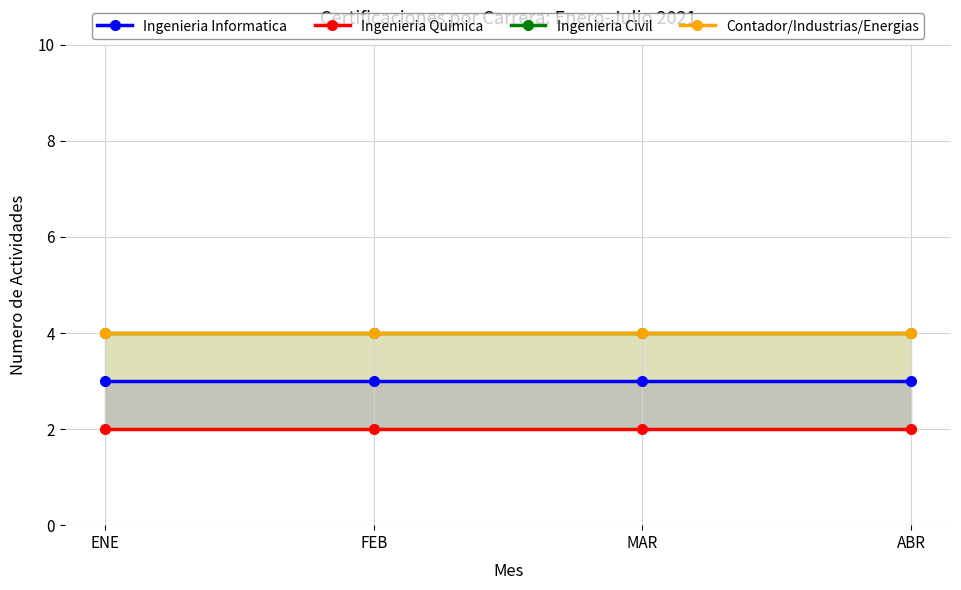

Reading left to right, extract all data points from this chart.

Ingenieria Informatica: 3	3	3	3
Ingenieria Quimica: 2	2	2	2
Ingenieria Civil: 4	4	4	4
Contador/Industrias/Energias: 4	4	4	4